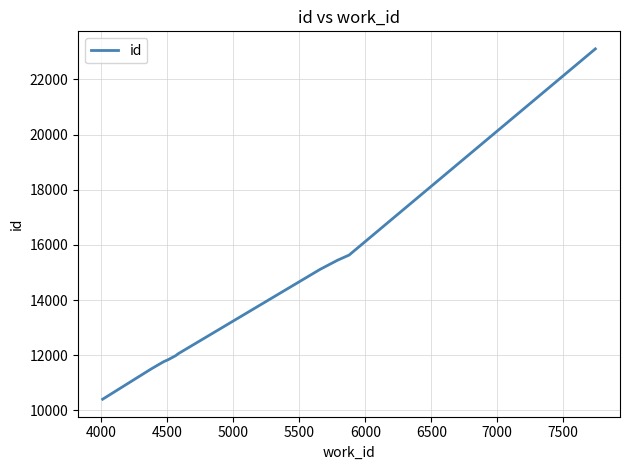

What is the difference between the maximum and minimum values?

12699